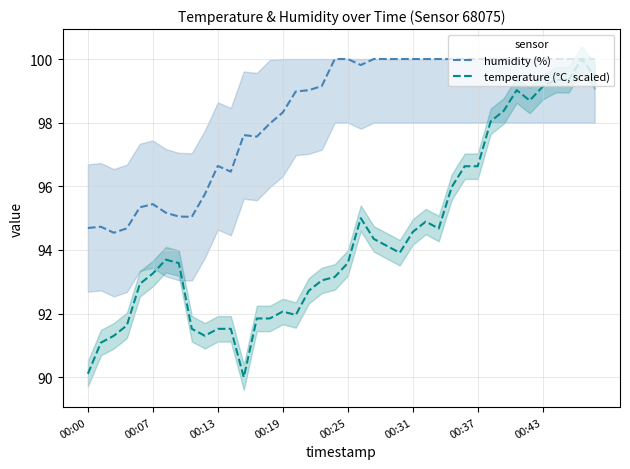

In humidity (%), how many points are higher than both neighbors (excluding endpoints)?

4